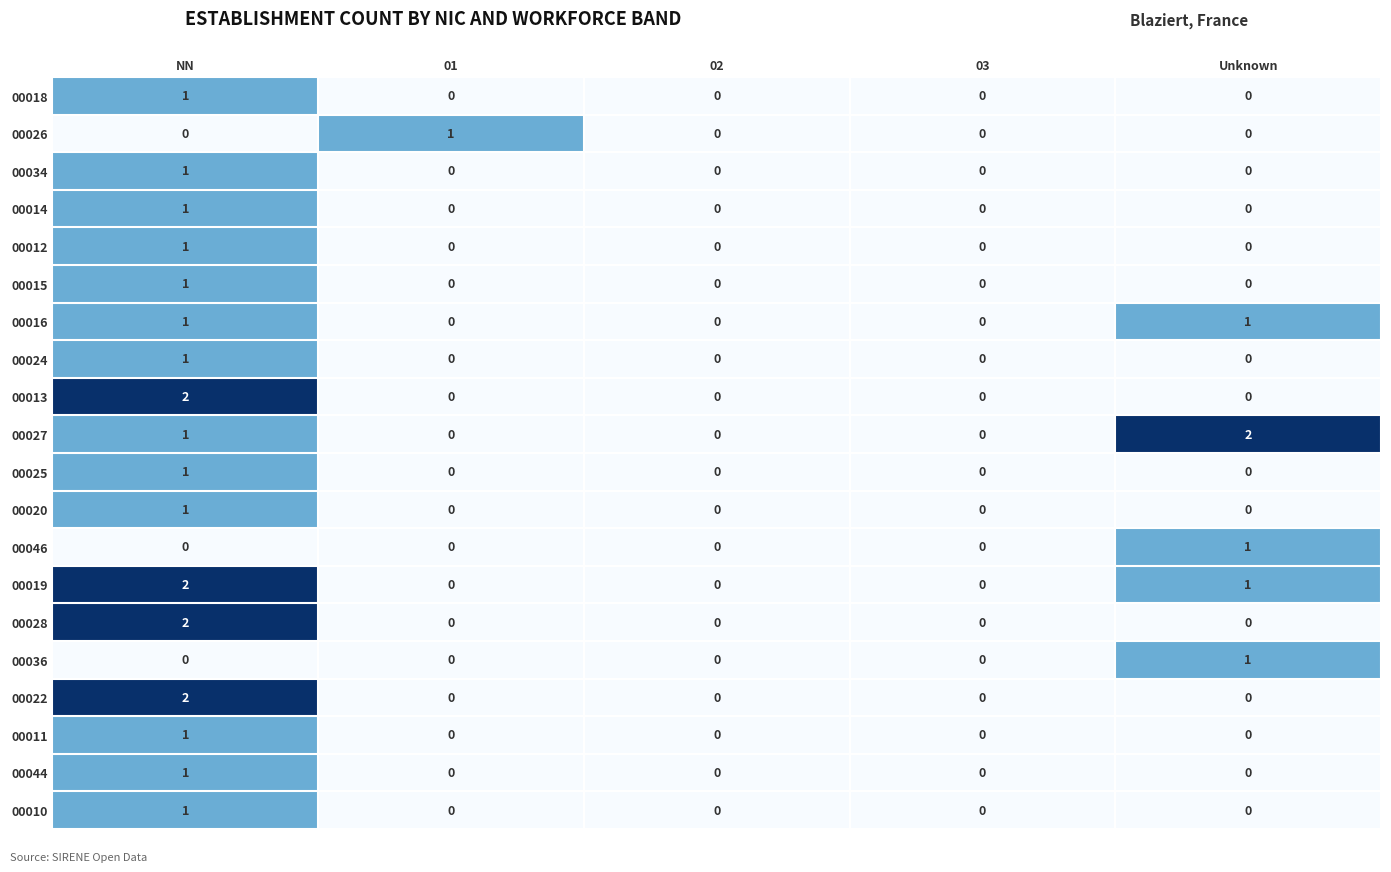

How many 00044 values are between 0 and 1?

5